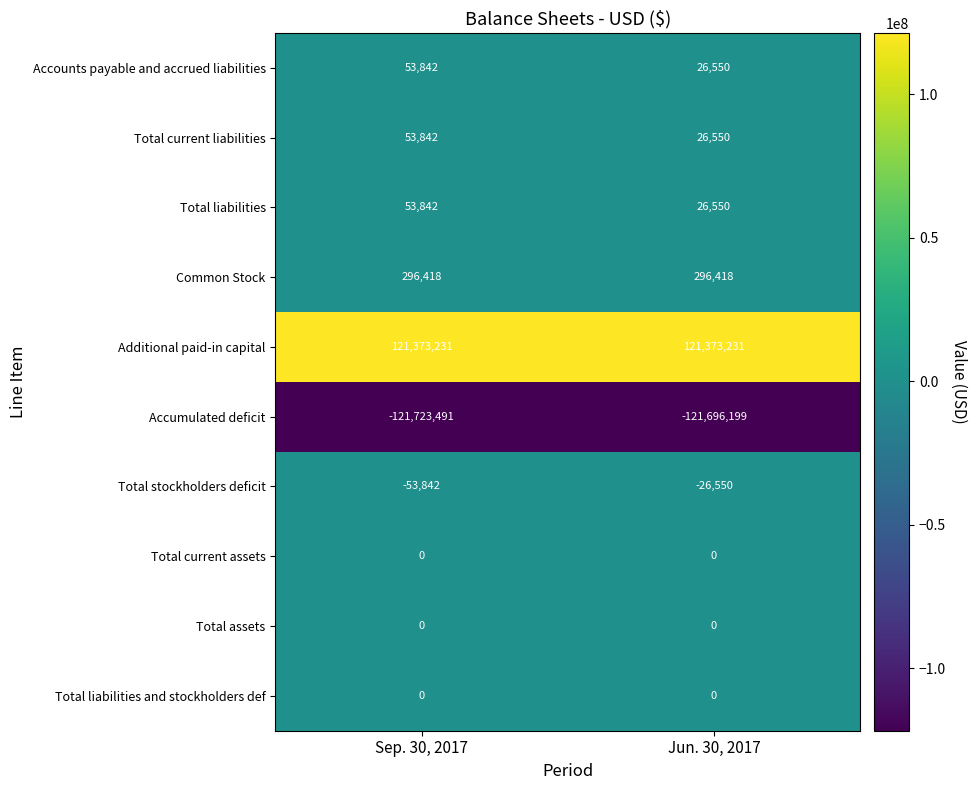

Rank the categories by Accumulated deficit value from highest to lowest.

Jun. 30, 2017, Sep. 30, 2017